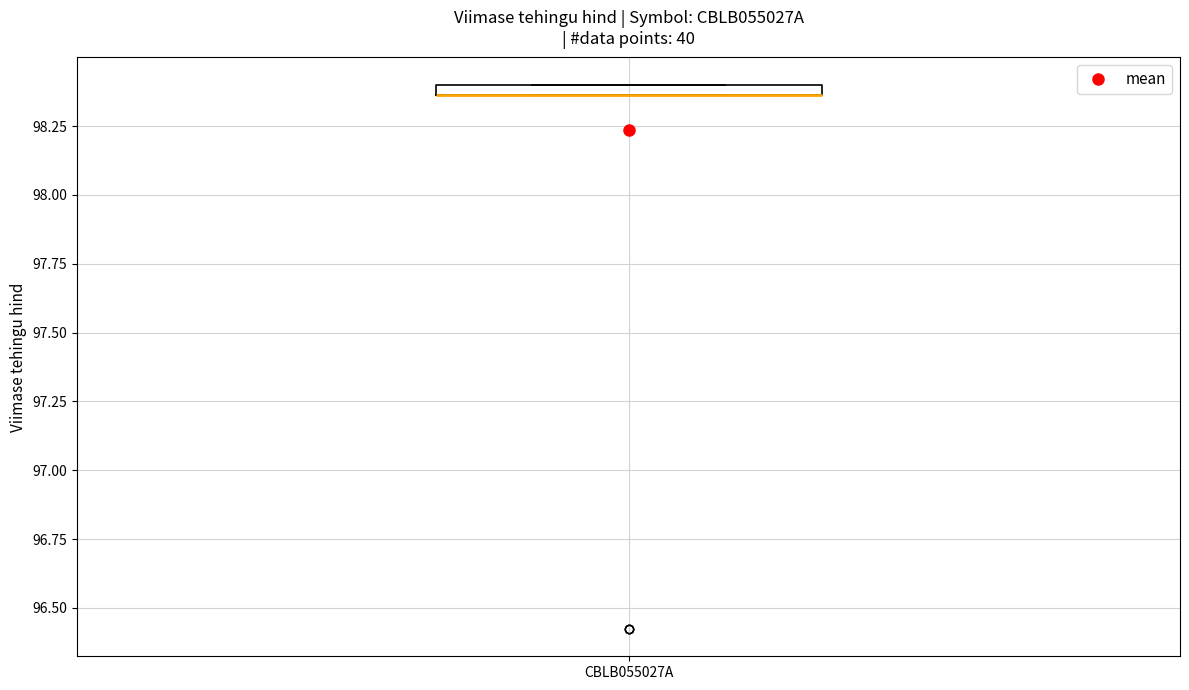

Where is the lower edge of the box for CBLB055027A on the y-axis? The values are not printed on the chart, so give them approximately, as read against the axis.

98.35